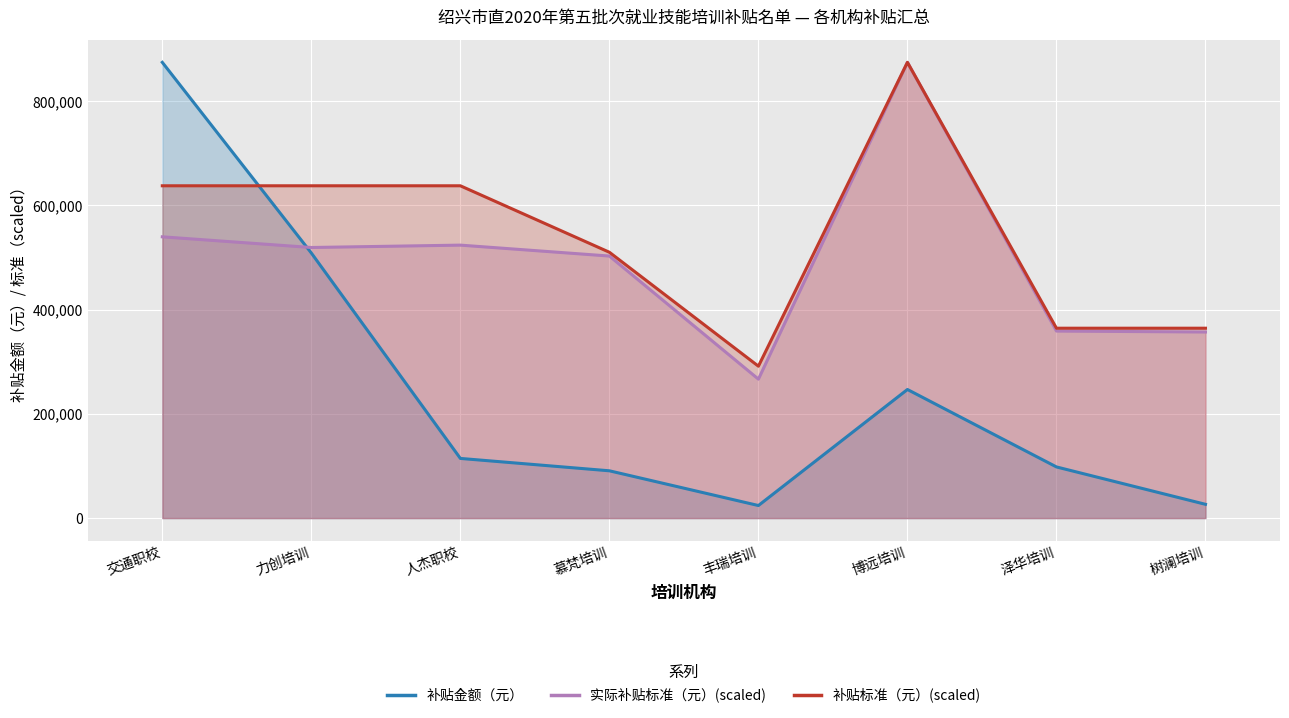

Where does the 实际补贴标准（元） series first go above 519320?

交通职校